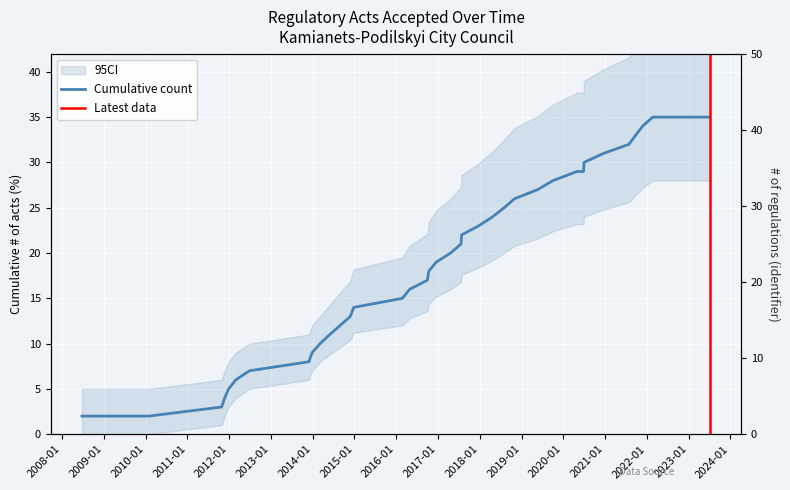

What is the approximate value at 2014-12-26?

14